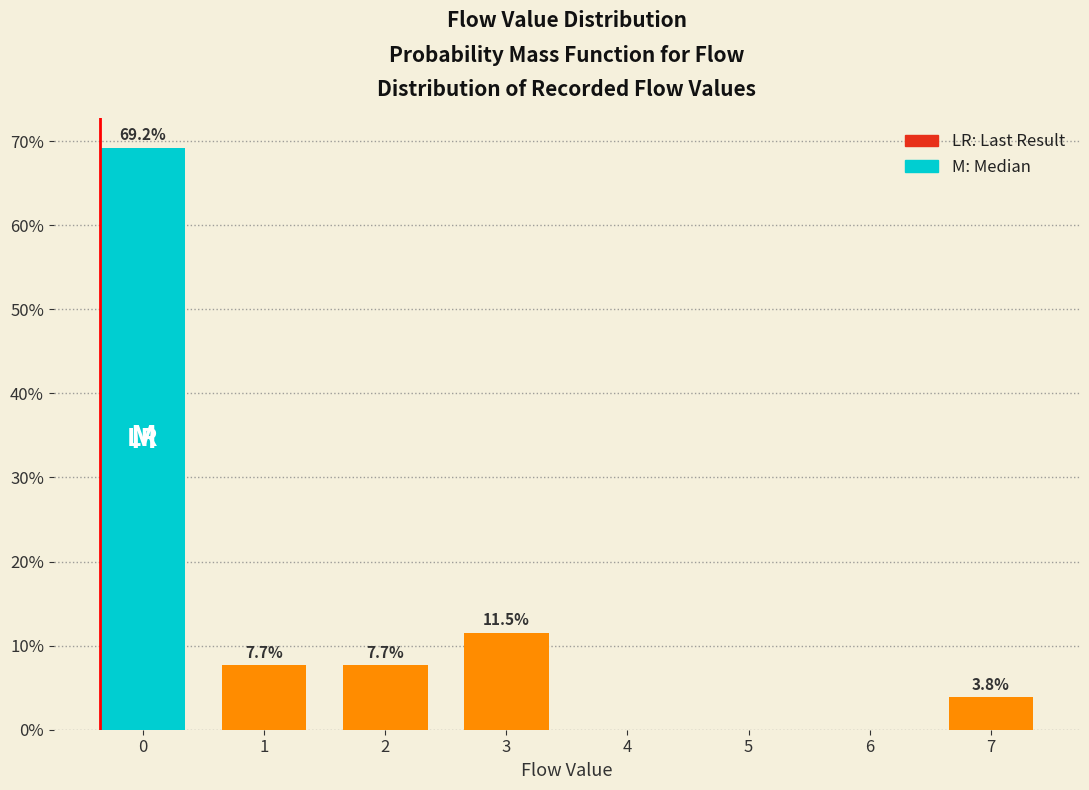

Reading left to right, extract all data points from this chart.

69.2	7.7	7.7	11.5	3.8